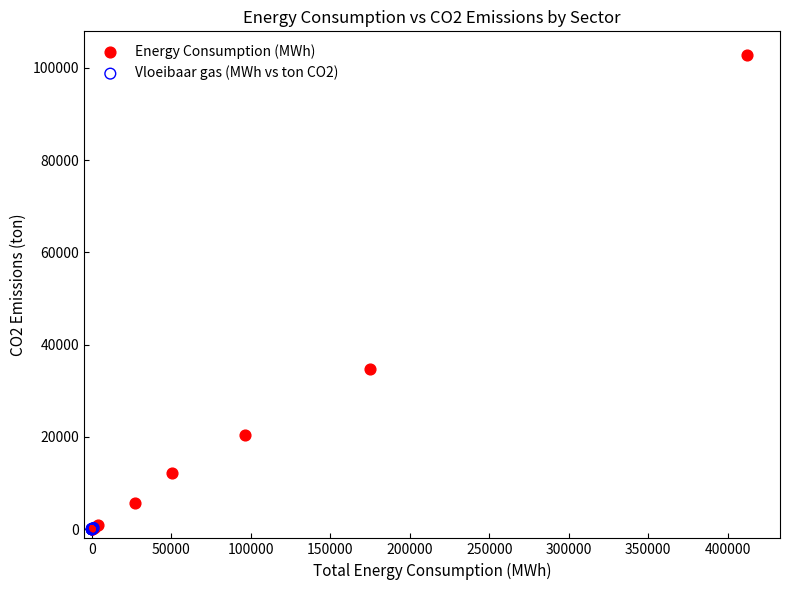

Which series reaches the maximum Y coordinate?

Energy Consumption (MWh)